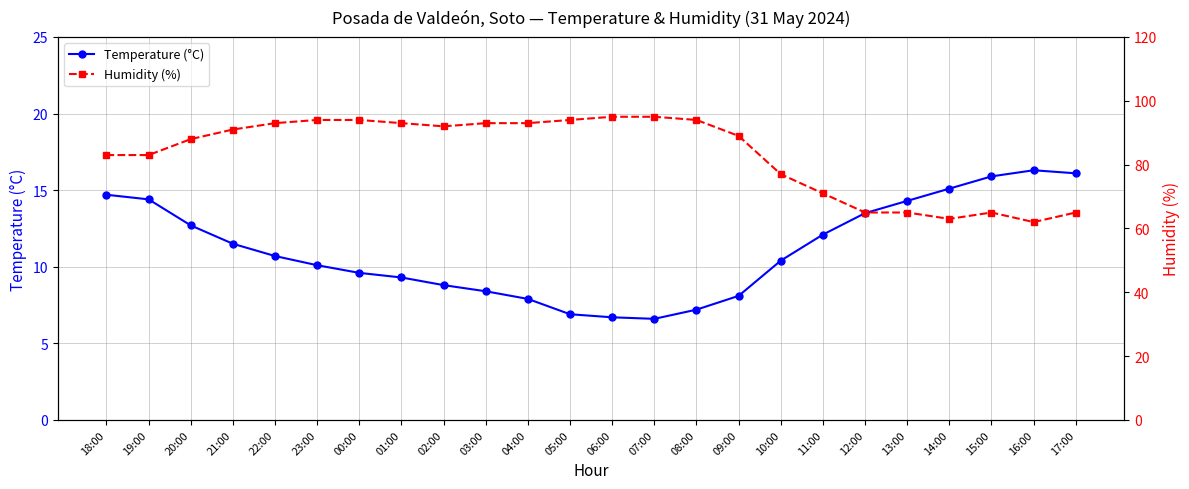

At which category does Temperature (°C) reach its first local peak?

16:00